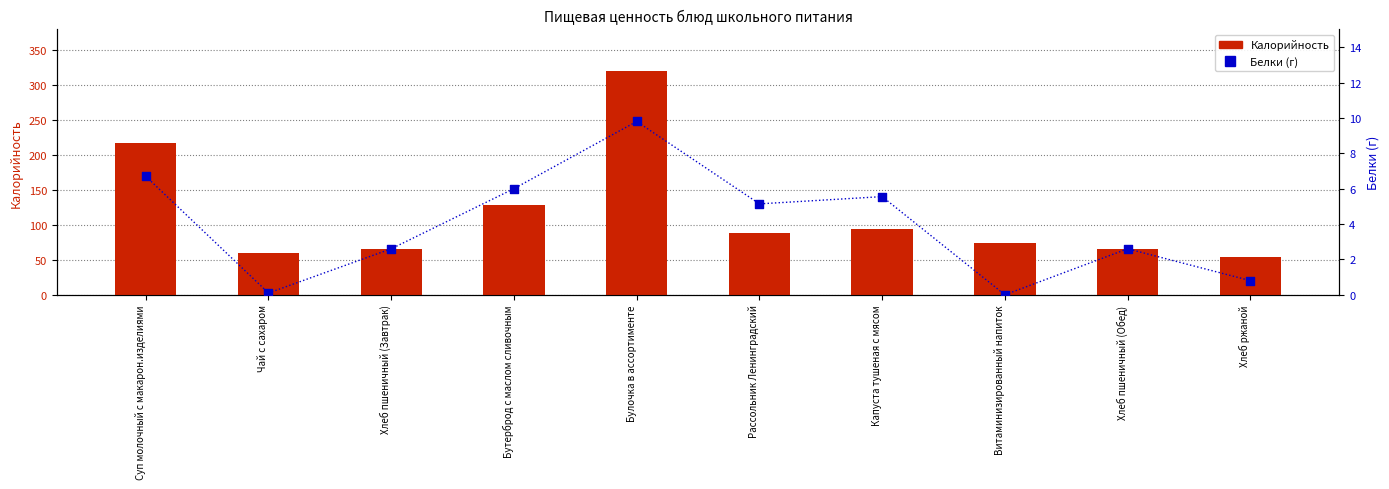

What are all the series names shown in the legend?

Калорийность, Белки (г)